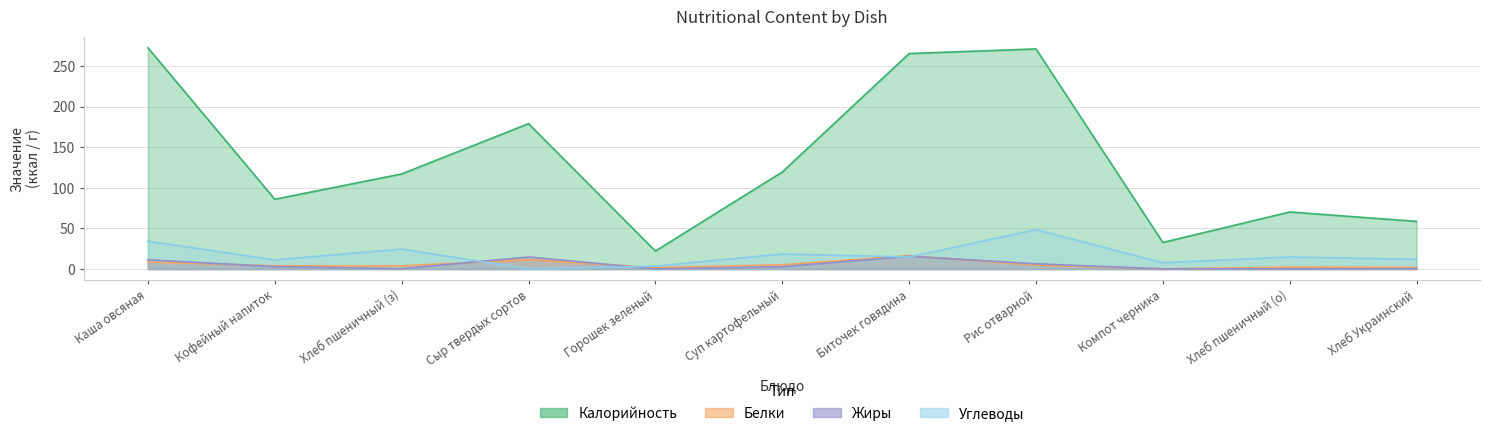

Which label corresponds to the smallest value in the chart?

Сыр твердых сортов